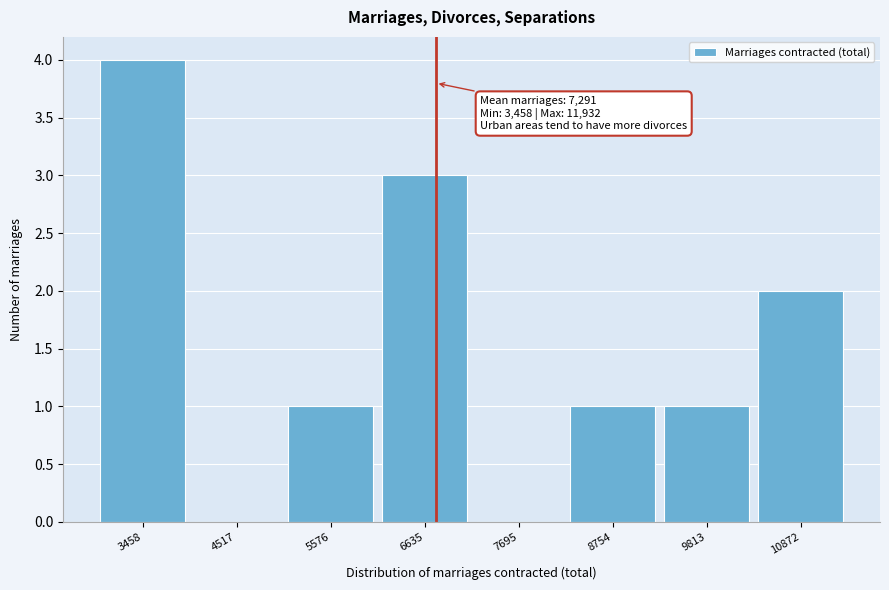

Reading right to left, list all the values displayed in this chart.

10872=2	9813=1	8754=1	7695=0	6635=3	5576=1	4517=0	3458=4